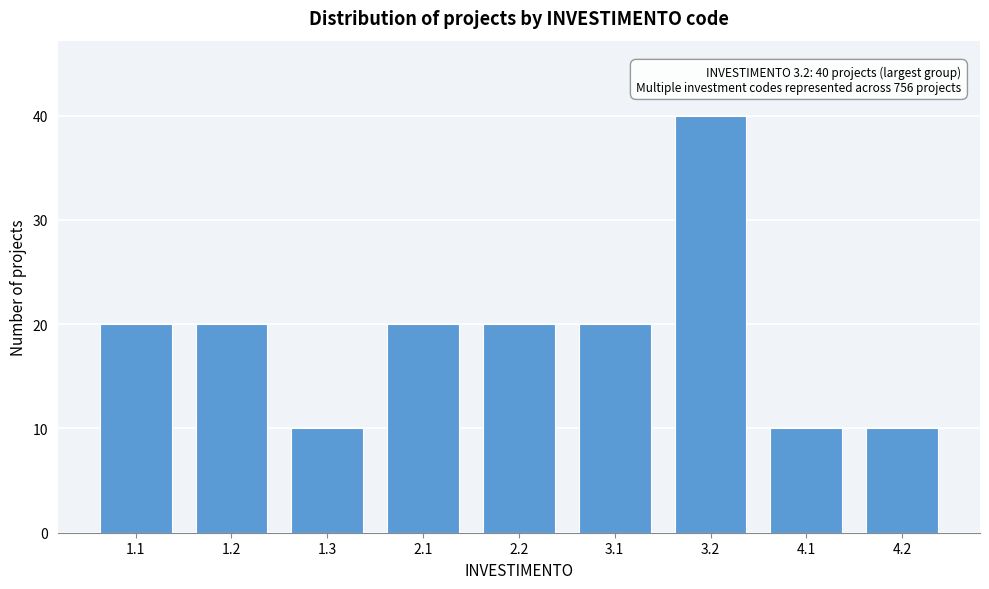

Reading left to right, transcribe all the data shown in this chart.

20	20	10	20	20	20	40	10	10